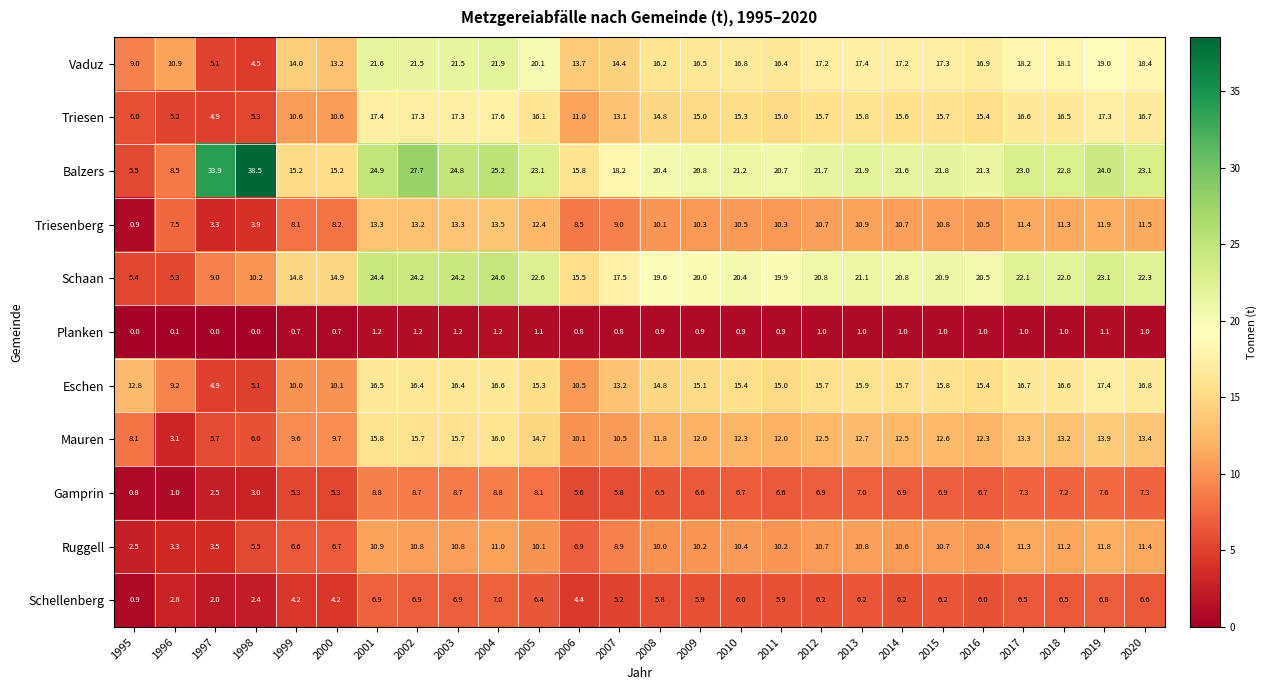

Is the value of Balzers at 2019 greater than the value of Mauren at 2015?

Yes